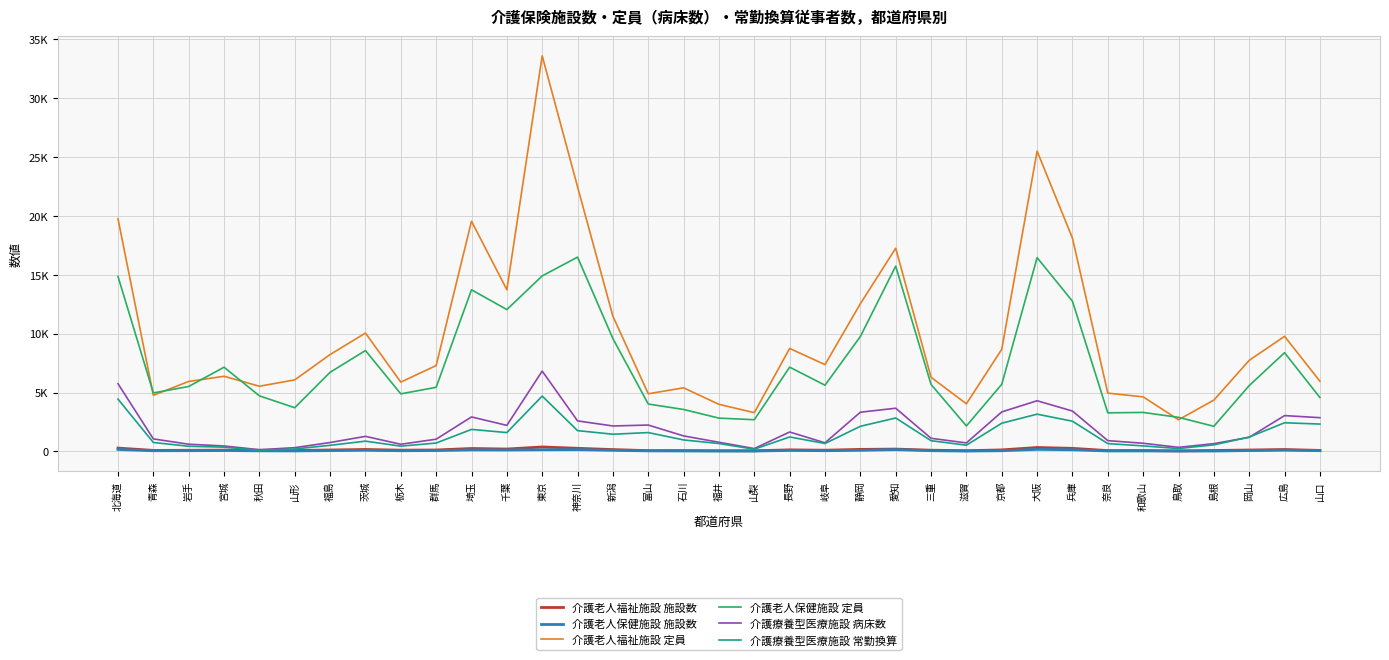

Does the chart have visible grid lines?

Yes